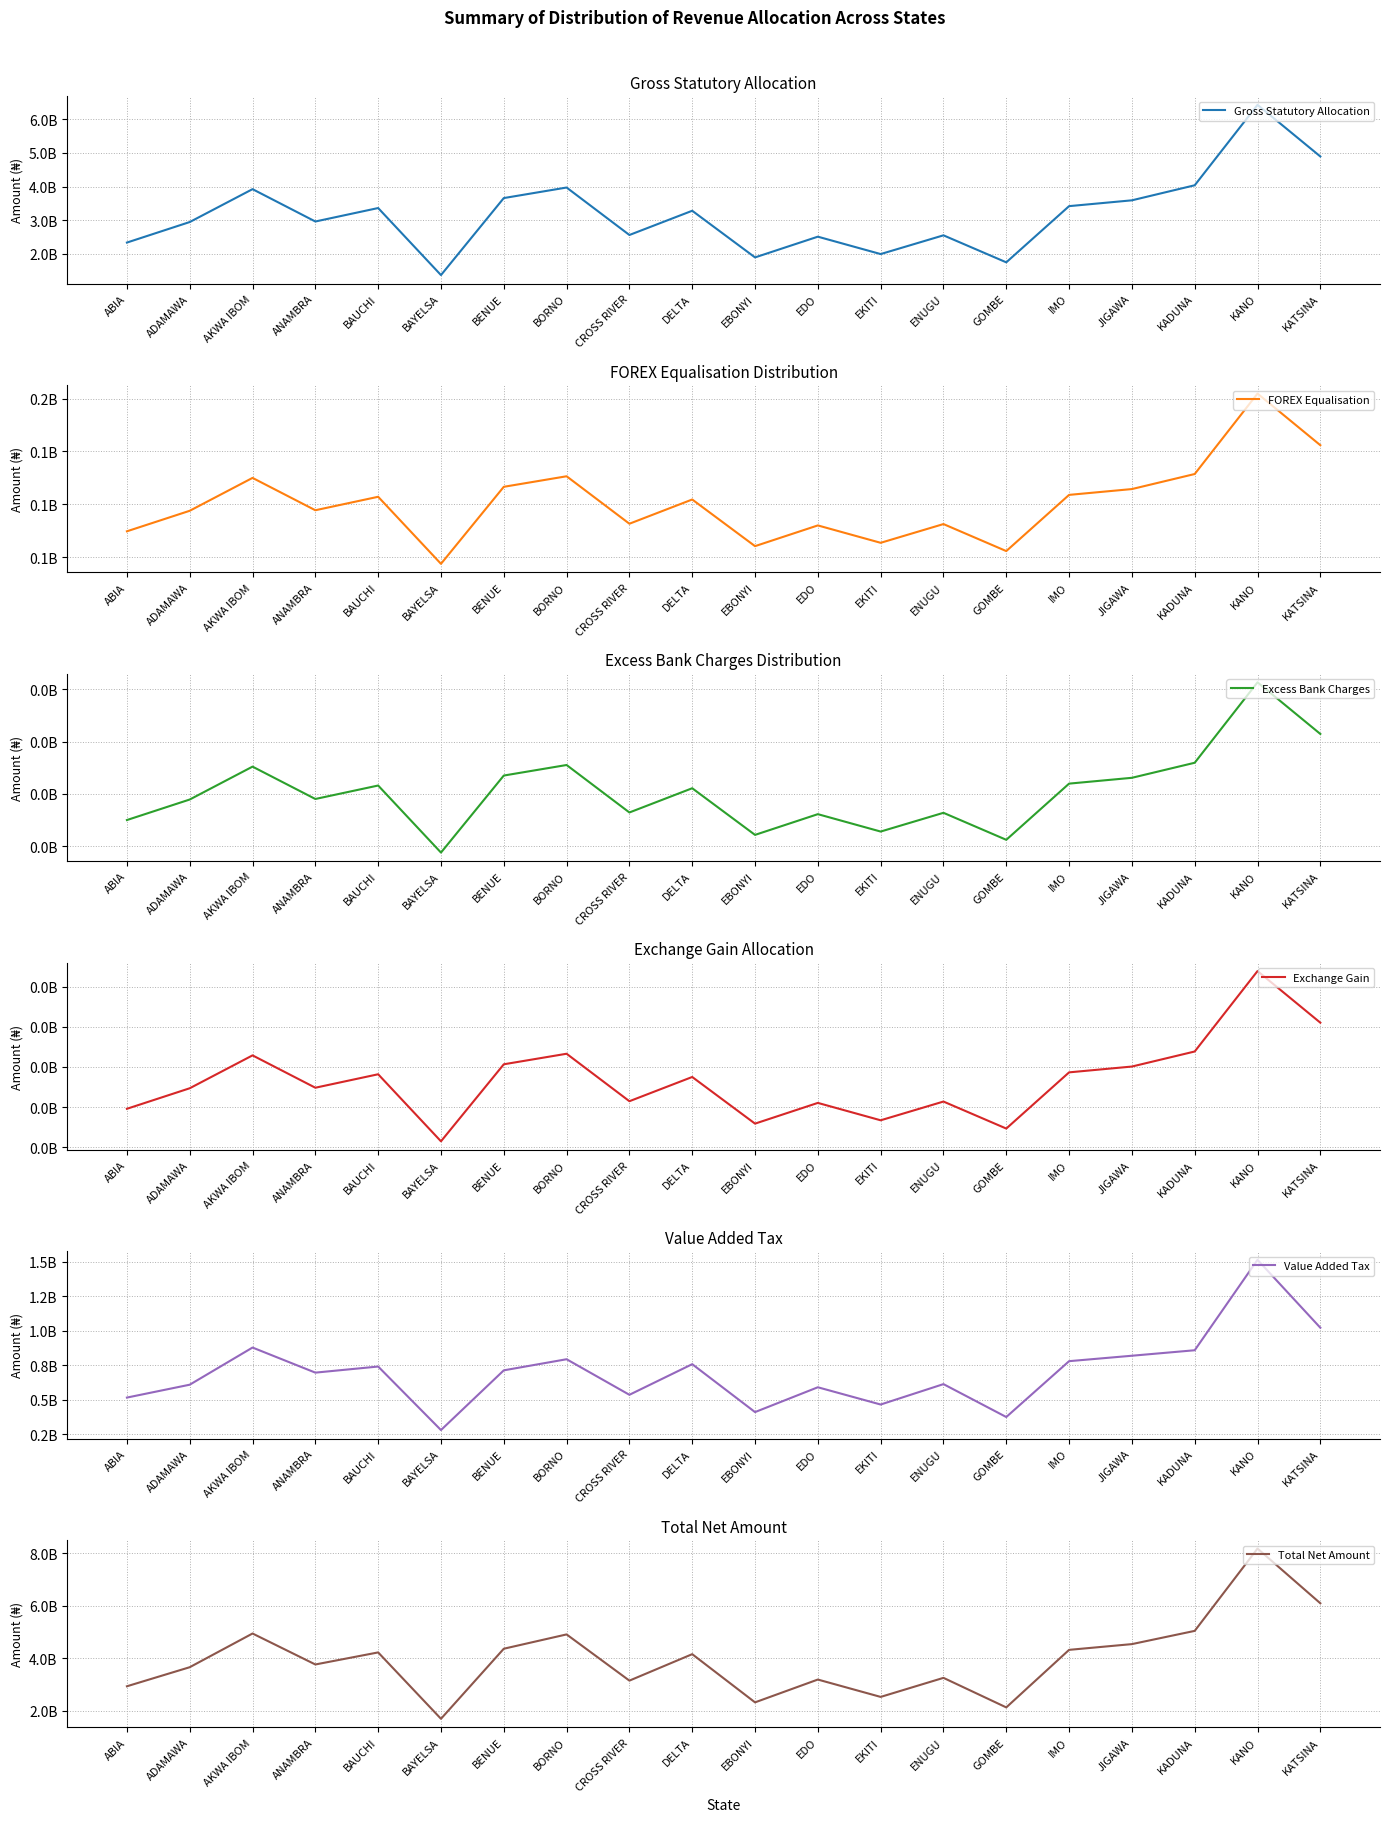

Between ABIA and BENUE, which series saw the biggest shift?

Total Net Amount